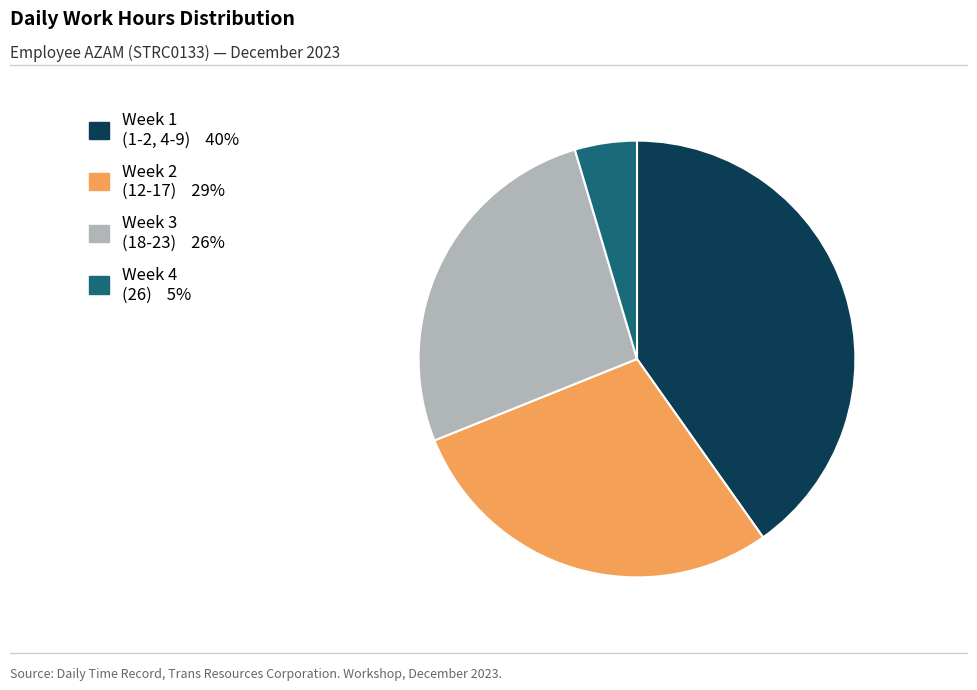

Does any single category account for the majority?

No